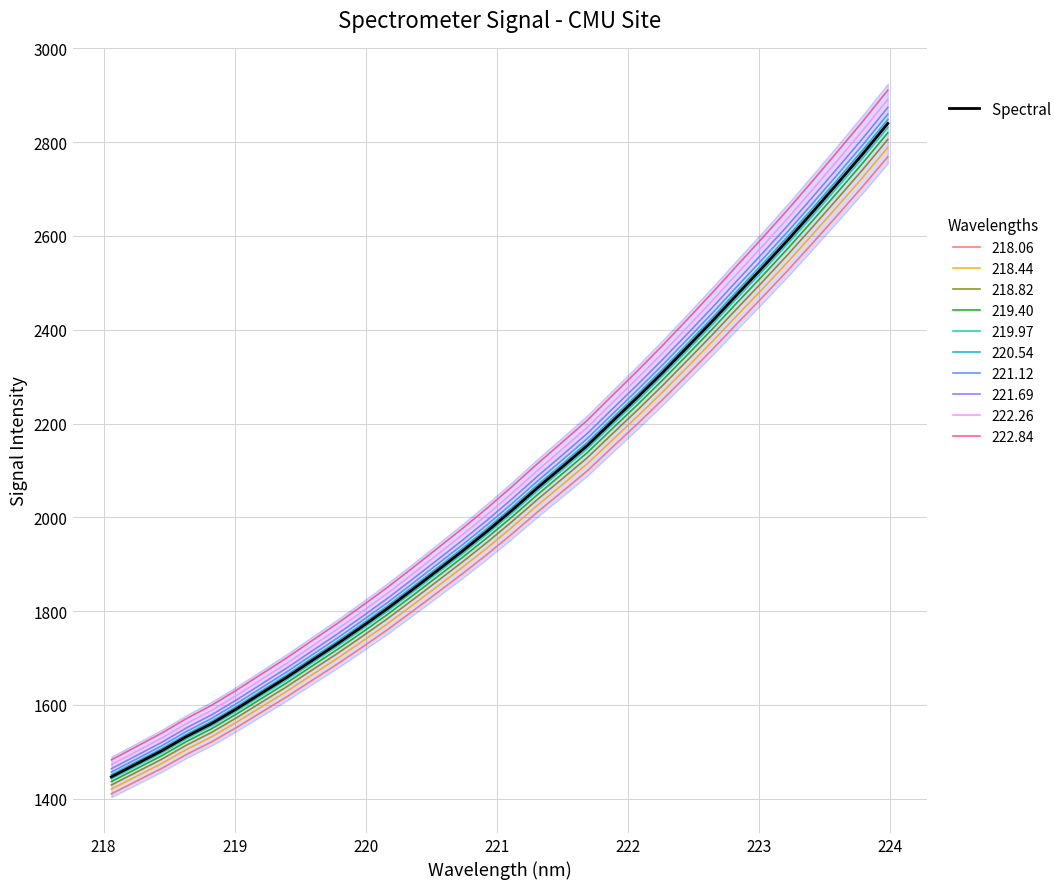

What is the maximum value shown in the chart?

2839.9